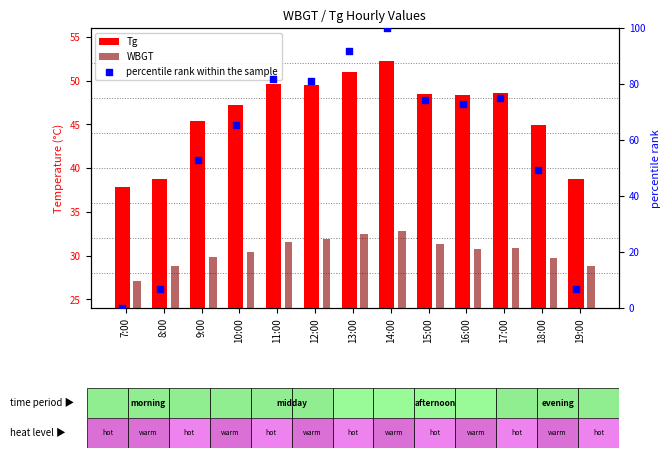

Which series contains the highest Y value?

percentile rank within the sample